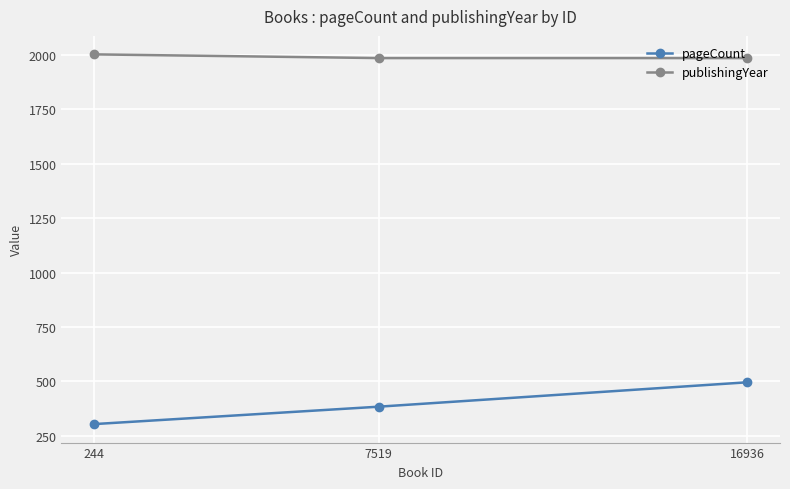

How many data points in pageCount are less than 384?

1